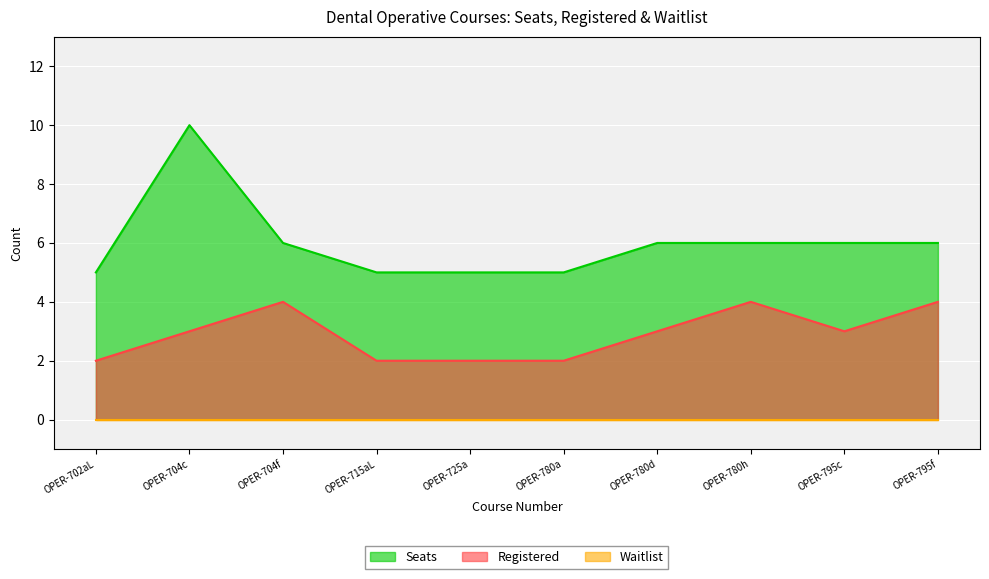

True or false: Seats and Registered cross at least once.

False